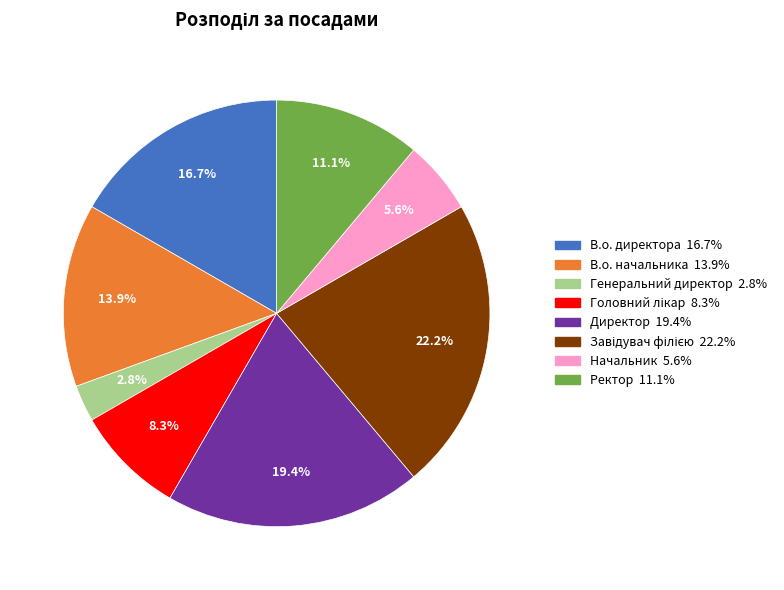

Is there a majority slice in this chart?

No